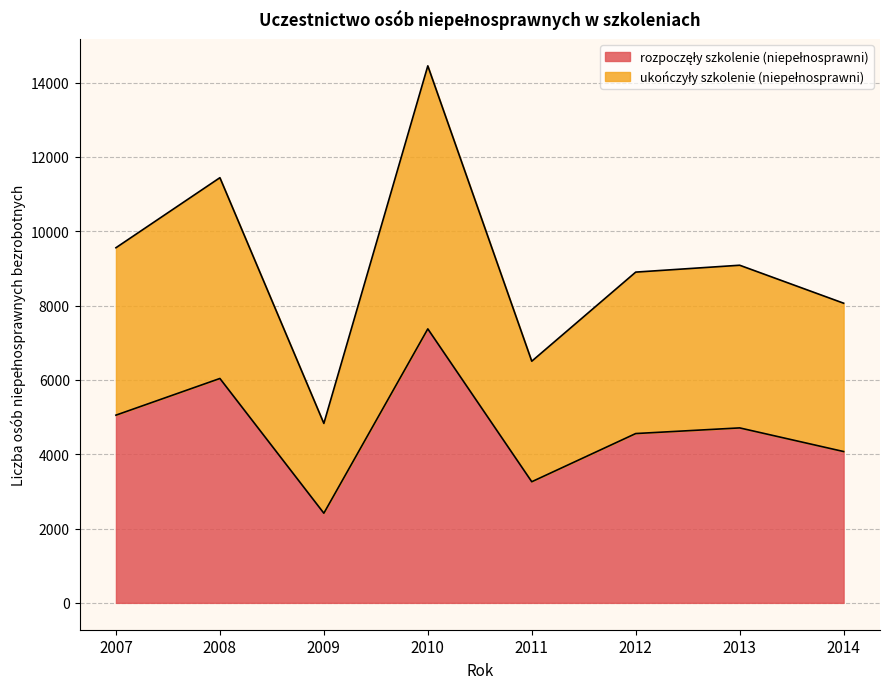

What is the total value across all series at 2012?

8902